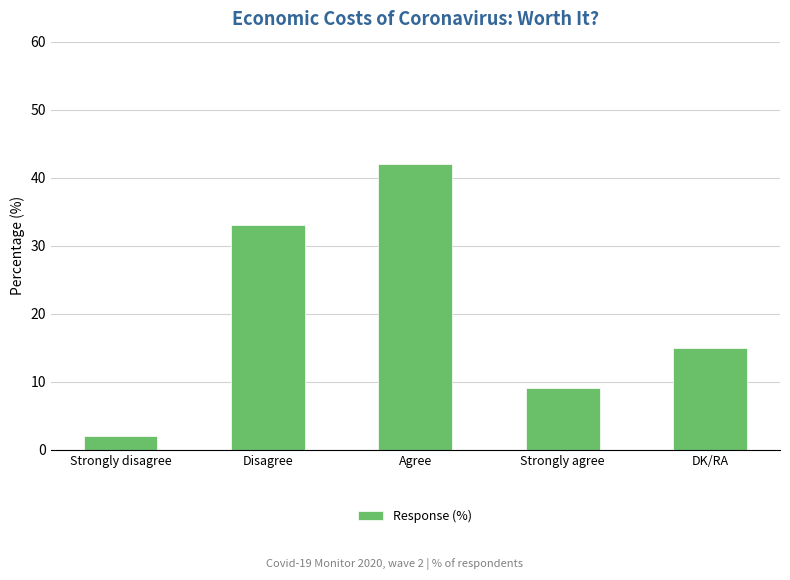

How many values are below 15?

2